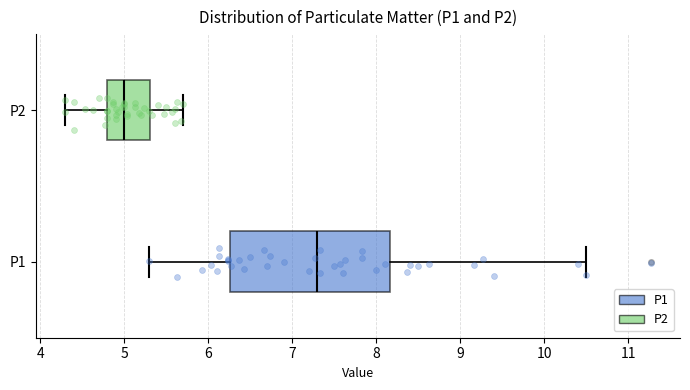

Reading bottom to top, transcribe this box plot: for each box, give where its median line is, the range the box spans, and where its two whiskers end, as read against the x-axis. The values are not printed on the chart, so give them approximately, as read against the axis.

P1: median 7.3, box 6.3 to 8.2, whiskers 5.3 to 10.5
P2: median 5.0, box 4.8 to 5.3, whiskers 4.3 to 5.7